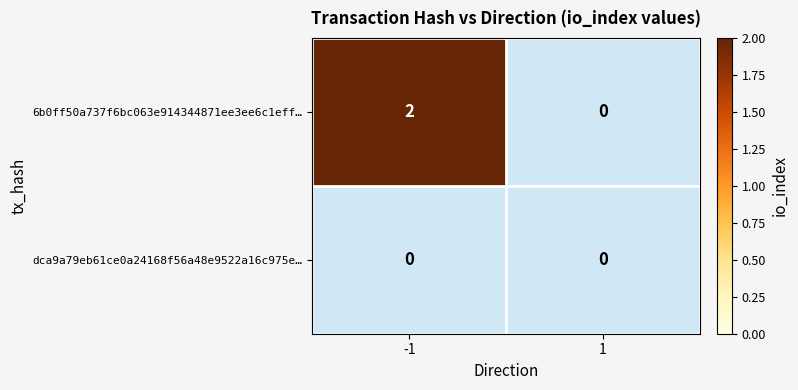

What is the difference between the highest and lowest values at -1?

2